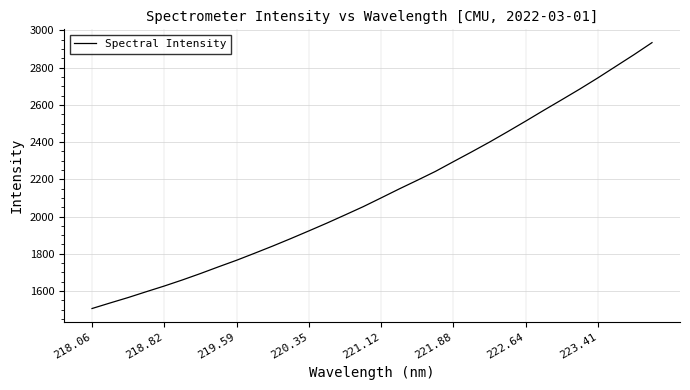

What is the greatest value displayed?

2934.6